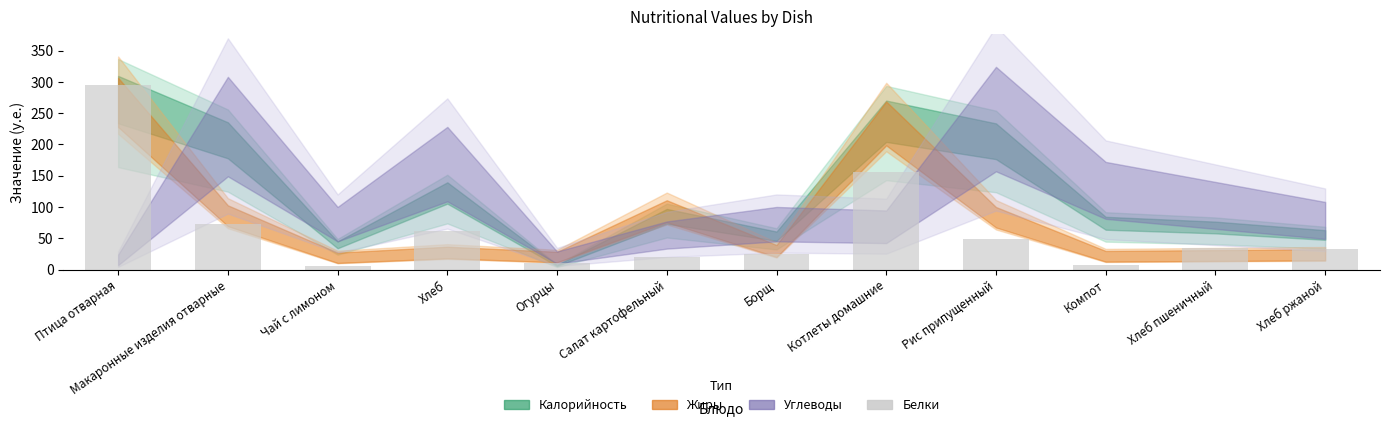

Which category has the highest value across all series?

Птица отварная